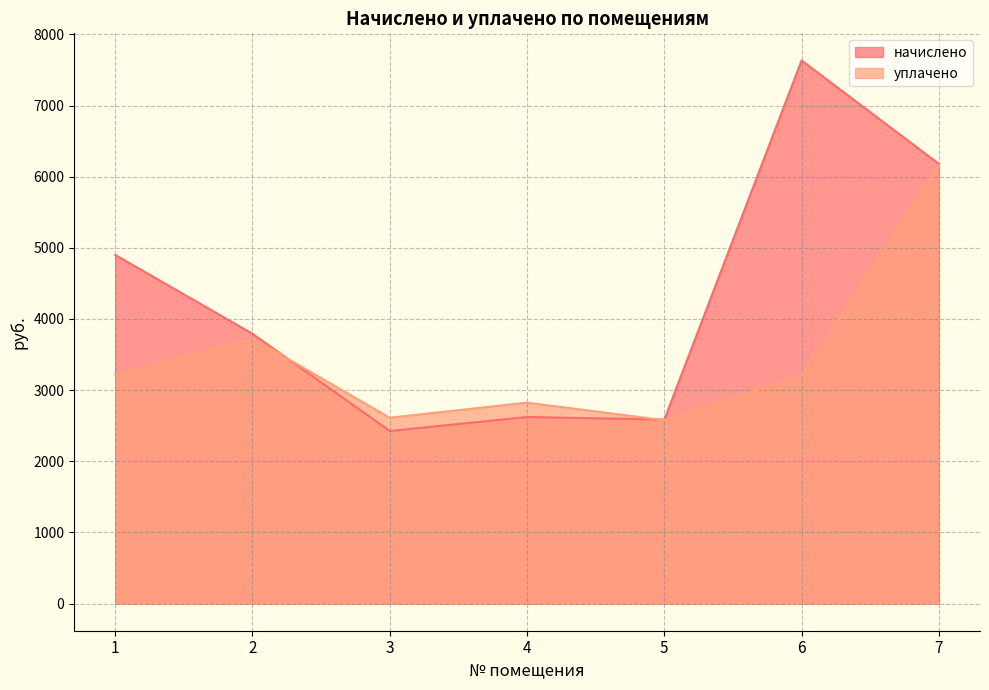

True or false: уплачено has more than 2 interior local peaks.

False